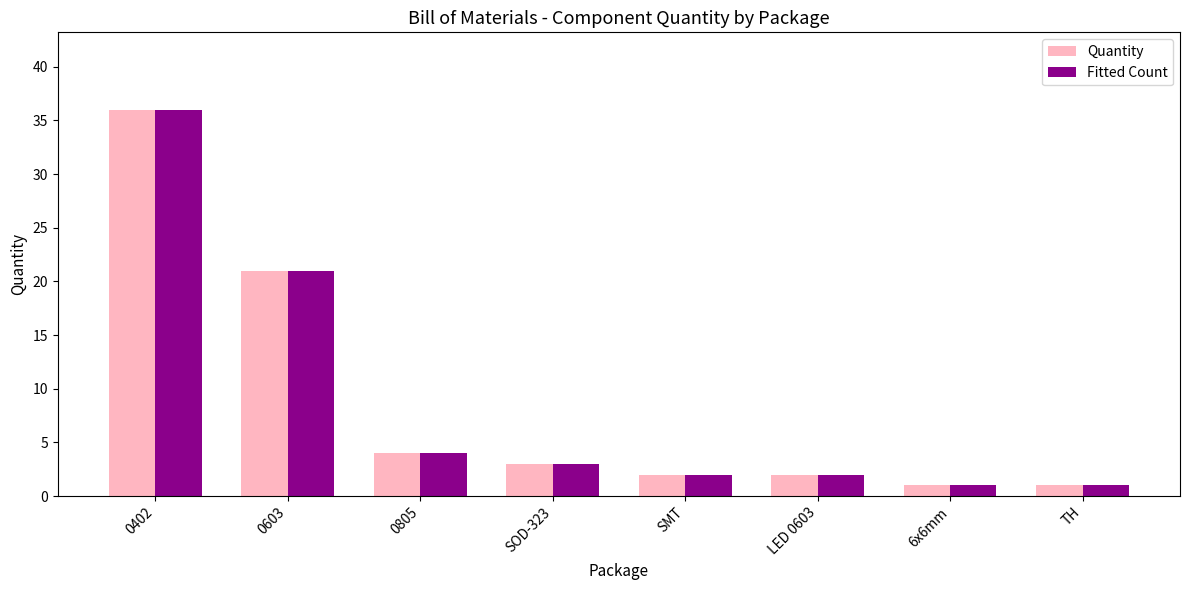

Is the value of Quantity at 0603 greater than the value of Fitted Count at 0805?

Yes